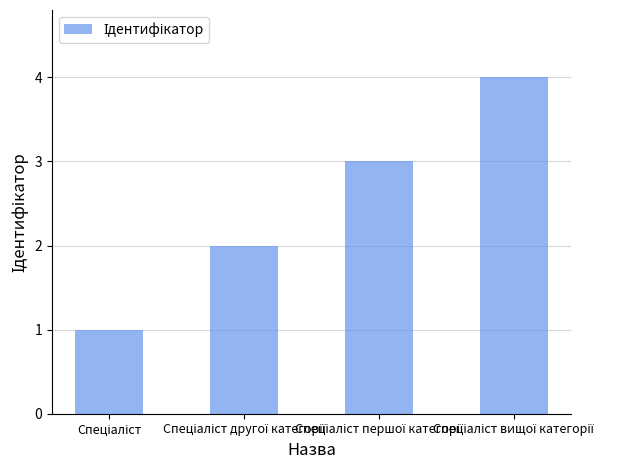

What is the difference between the maximum and minimum values?

3